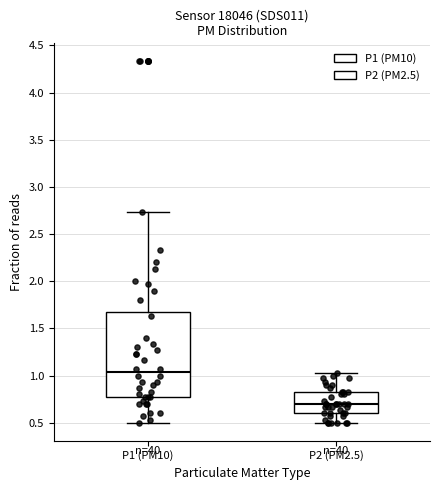

Comparing the boxes themselves (not the whiskers), which one is the tallest?

P1 (PM10)